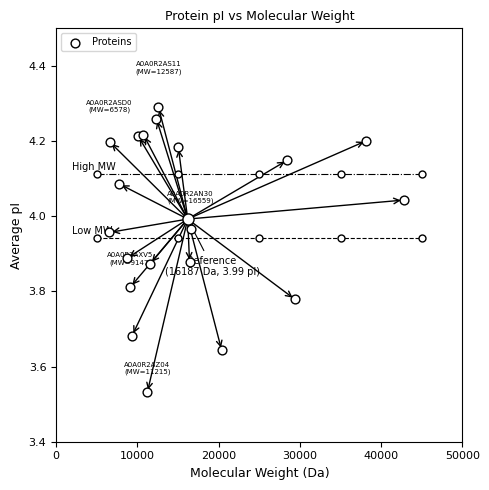

What is the range of Y values (max minus min)?

0.8